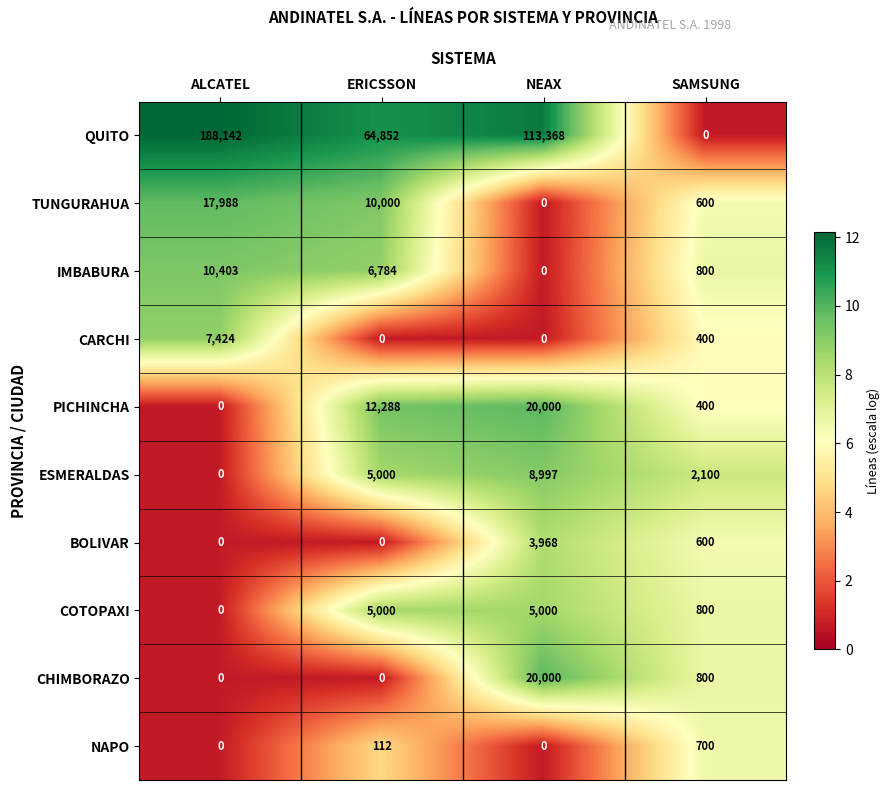

How many NAPO values are between 0 and 700?

4